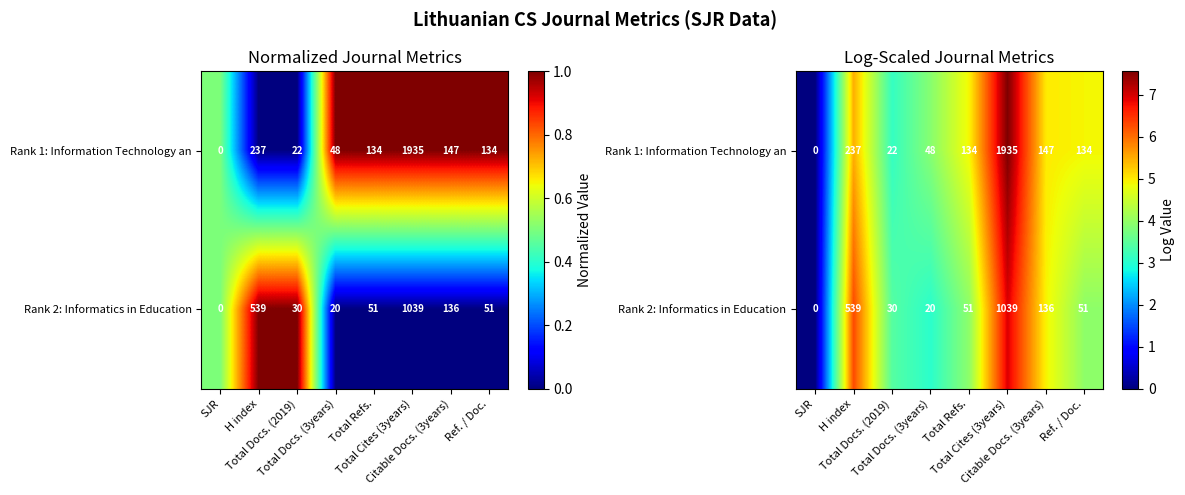

Where does the Rank 2: Informatics in Education series first go above 3?

H index